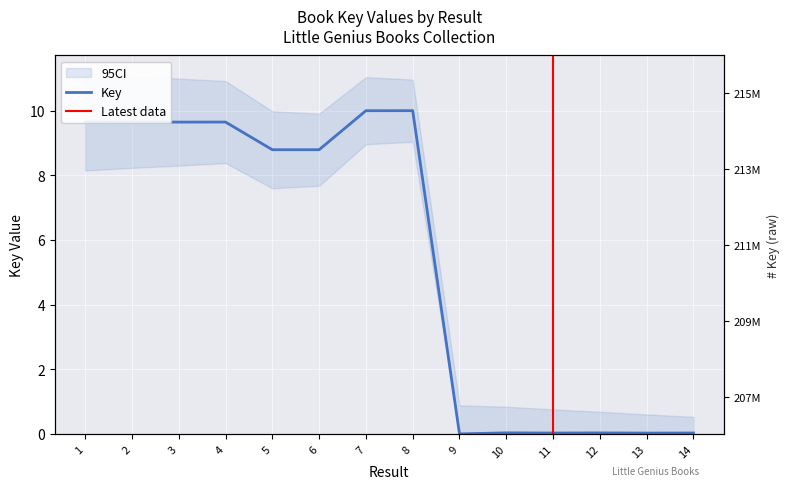

How many data points are above 8?

8